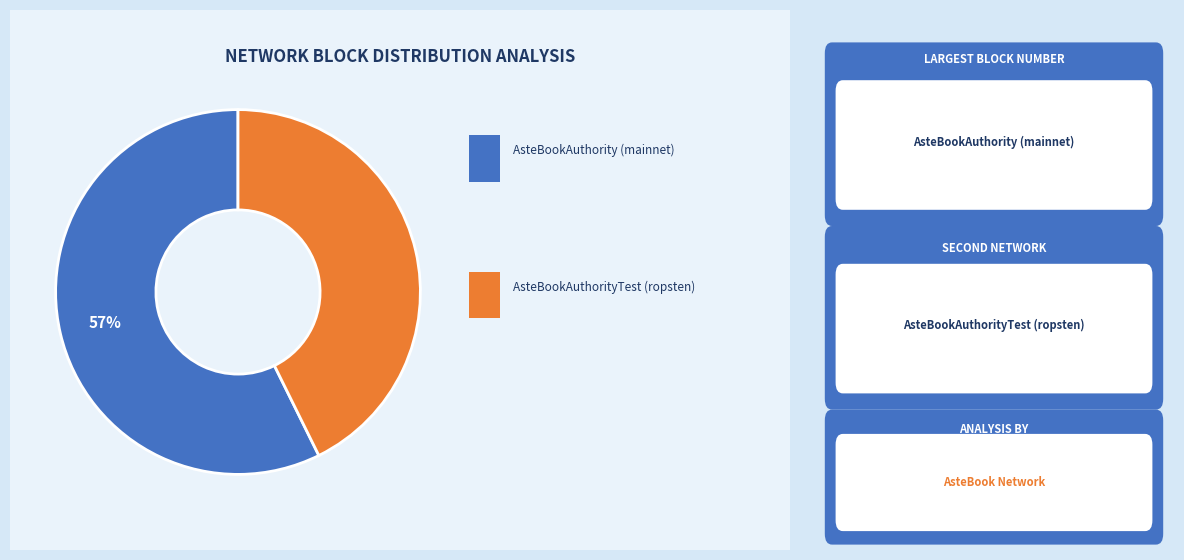

Is there a majority slice in this chart?

Yes